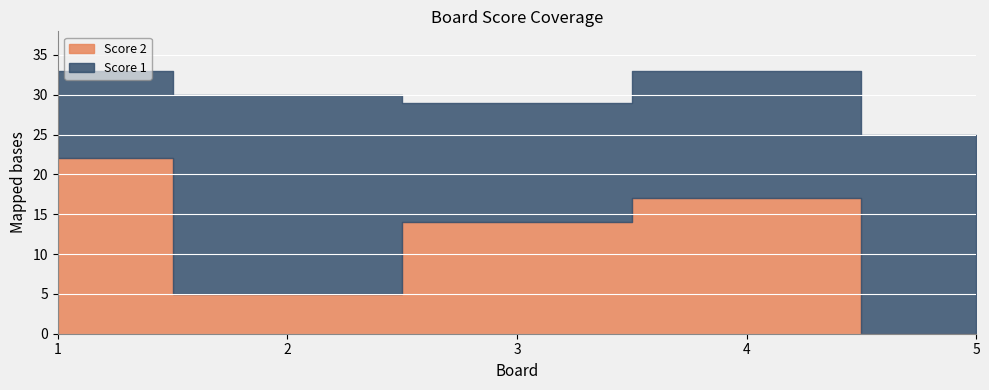

The value of Score 1 at 5 is 25. True or false?

True